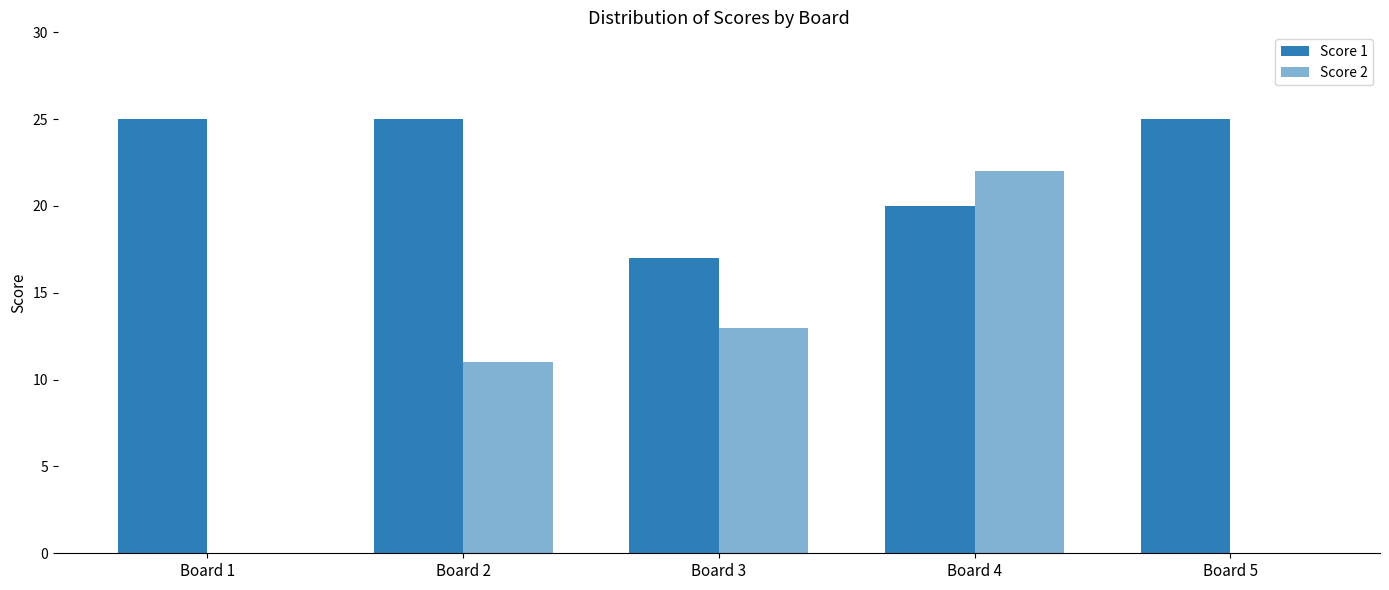

Rank the series by their average value, from highest to lowest.

Score 1, Score 2